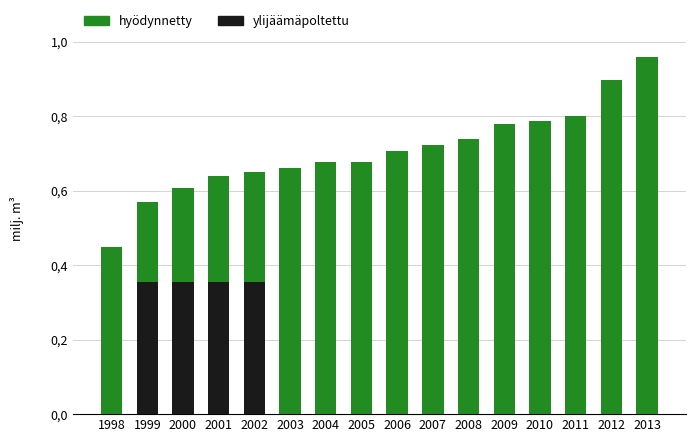

Which has a higher value, 2004 or 2007?

2007